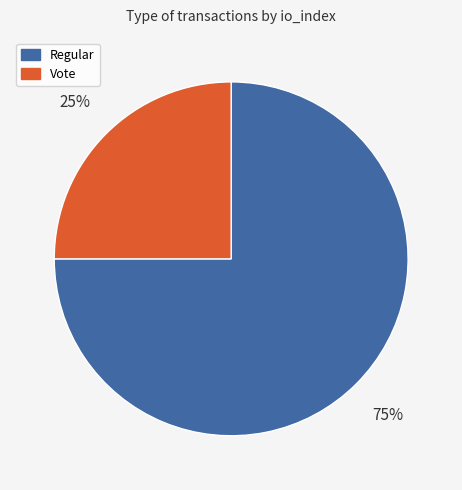

Is there any slice that represents more than half of the pie?

Yes